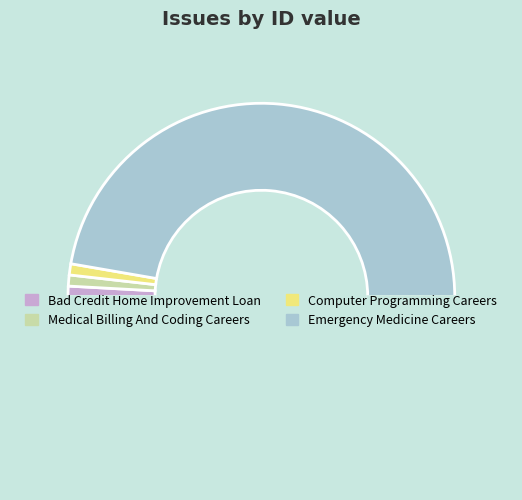

How many slices are in this pie chart?

5